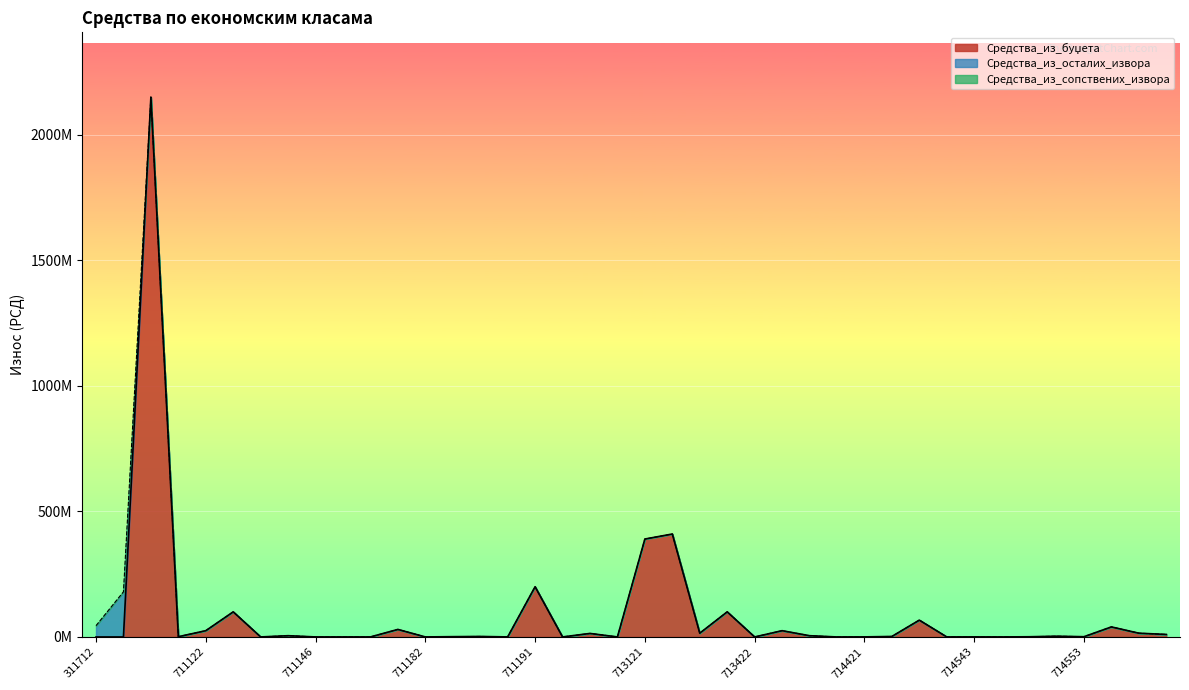

Between 711121 and 714563, which series saw the biggest shift?

Средства_из_буџета